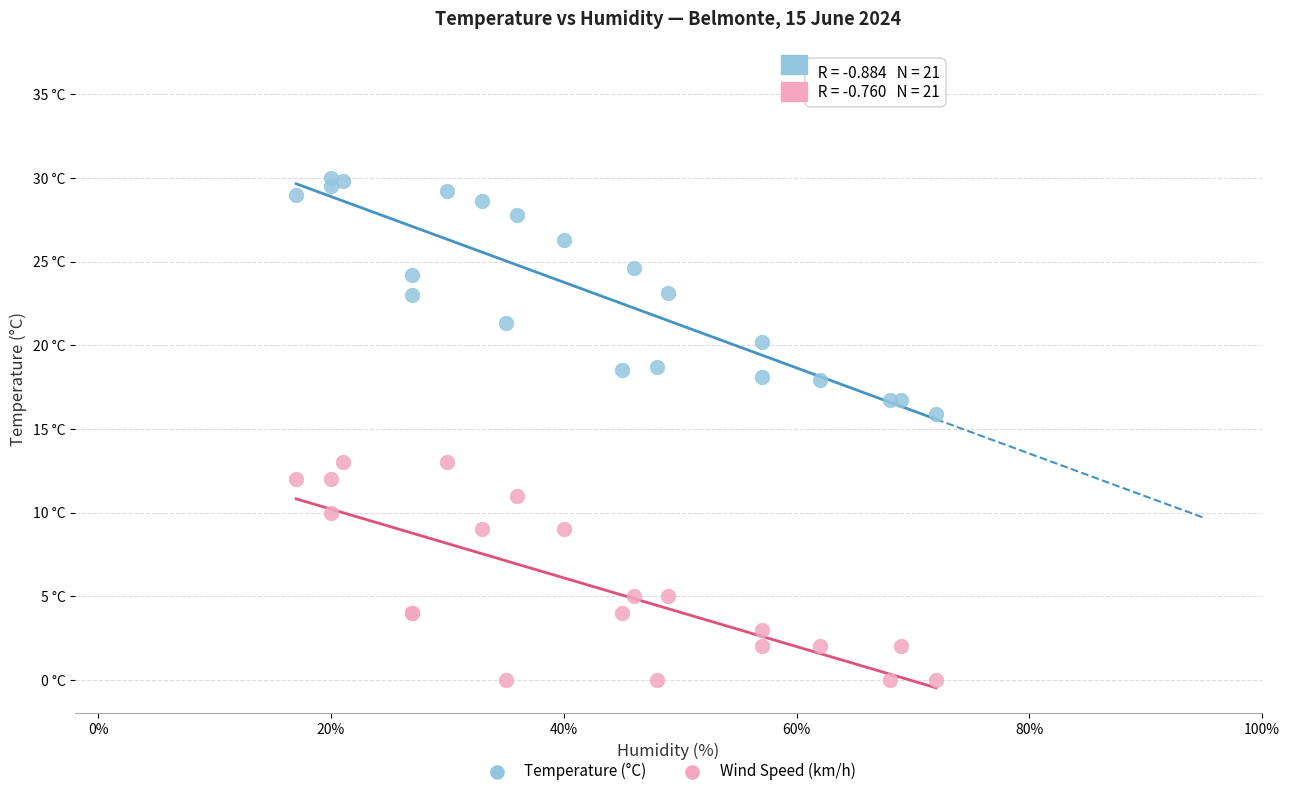

What are all the series names shown in the legend?

Temperature (°C), Wind Speed (km/h)